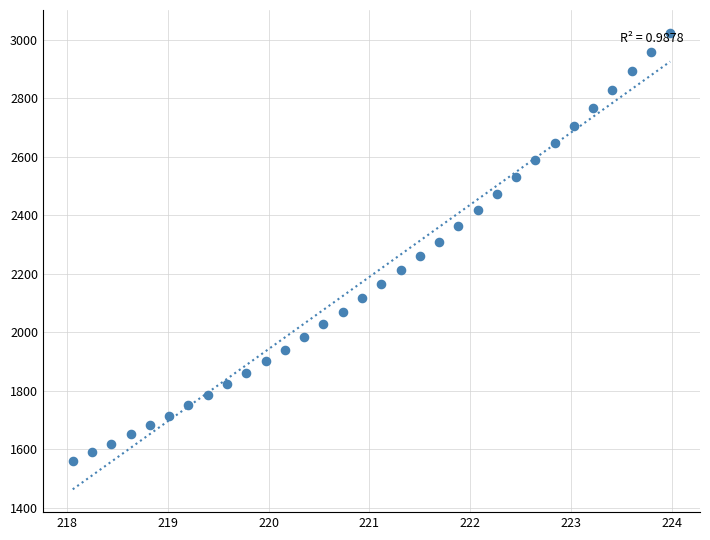

What is the range of Y values (max minus min)?

1464.1